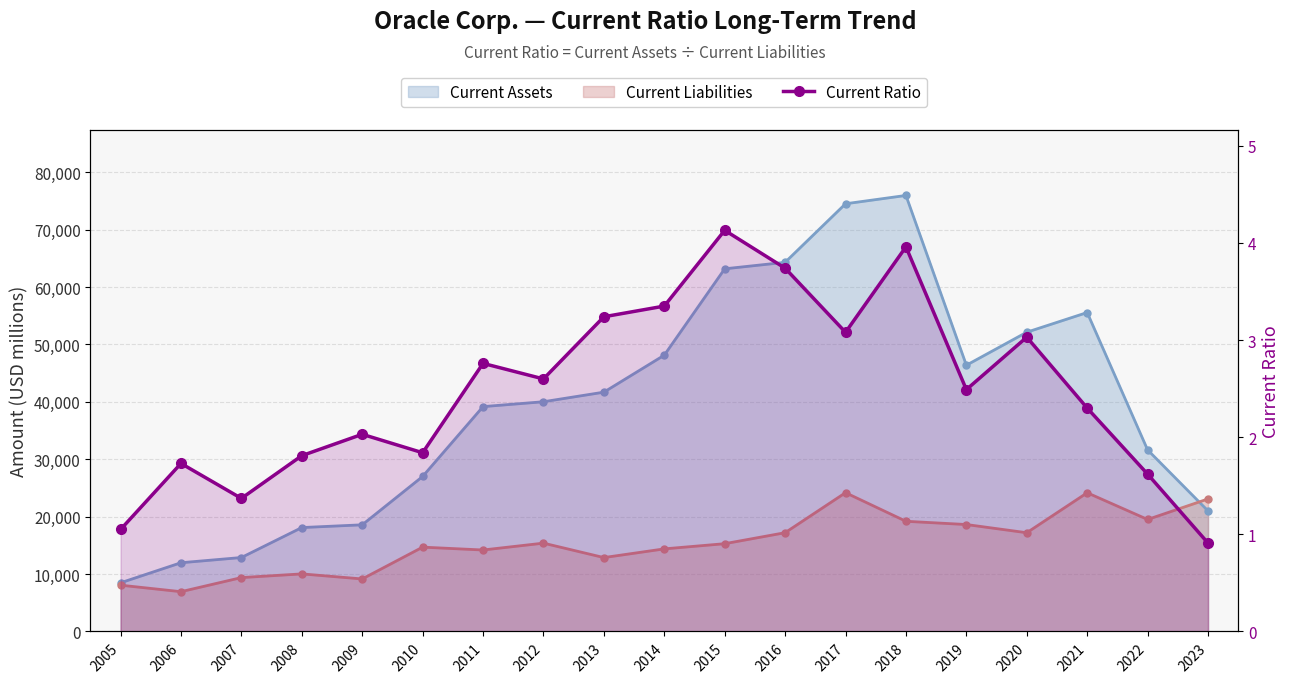

Reading left to right, what are all the values shown in this chart?

1.1	1.7	1.4	1.8	2.0	1.8	2.8	2.6	3.2	3.4	4.1	3.7	3.1	4.0	2.5	3.0	2.3	1.6	0.9